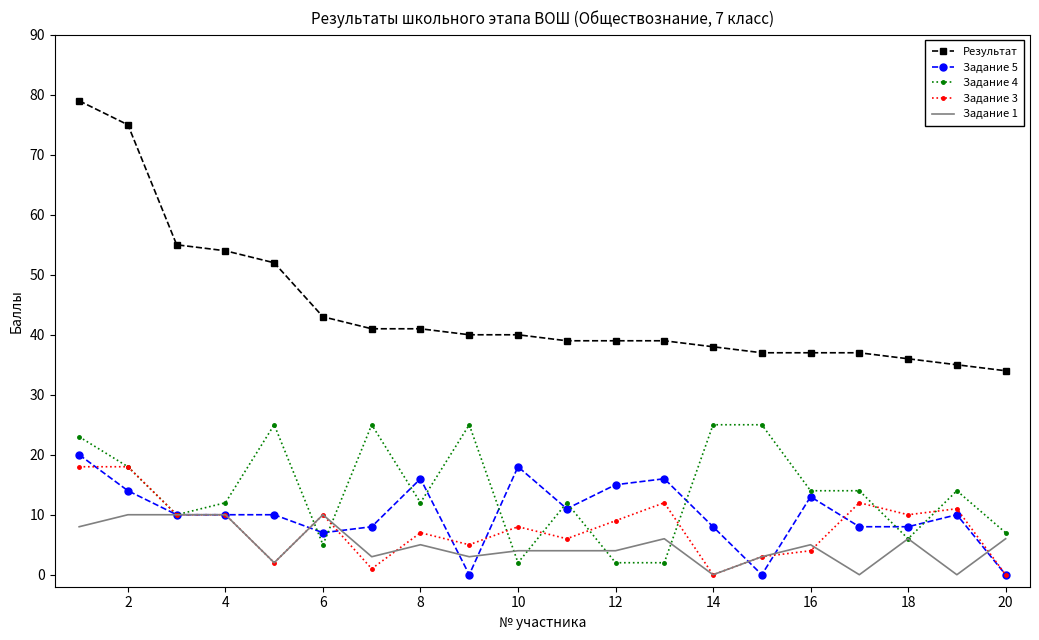

Which series has the widest spread of values?

Результат